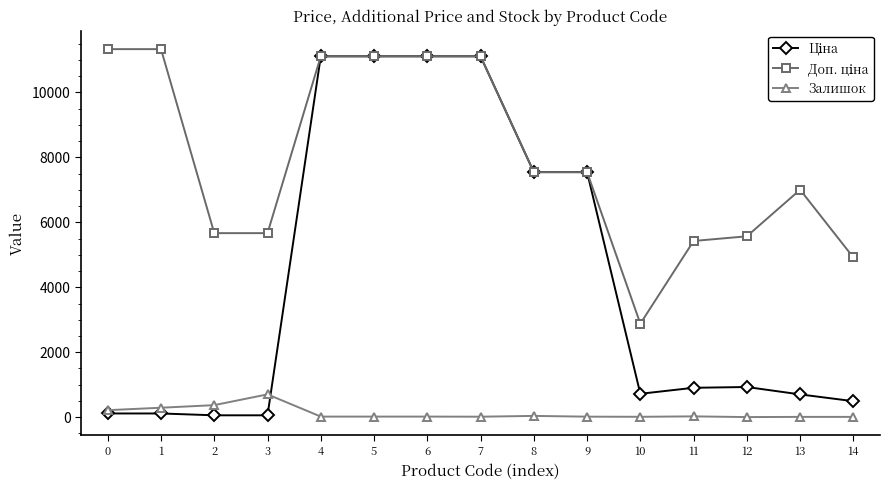

The Доп. ціна series shows 5814.8 at 4. True or false?

False